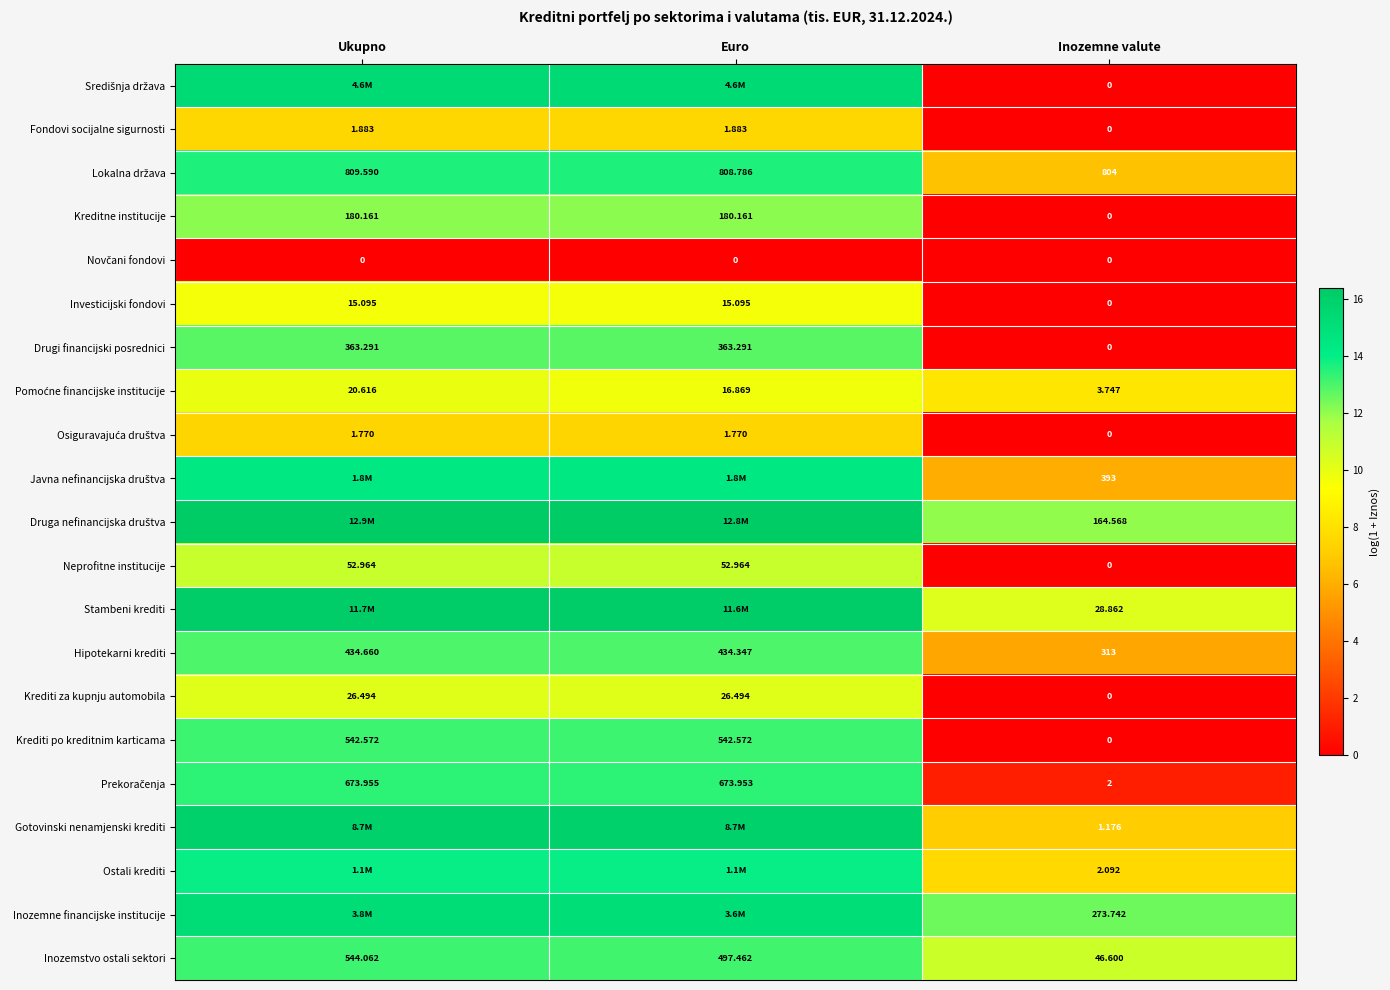

Rank the categories by Hipotekarni krediti value from highest to lowest.

Ukupno, Euro, Inozemne valute